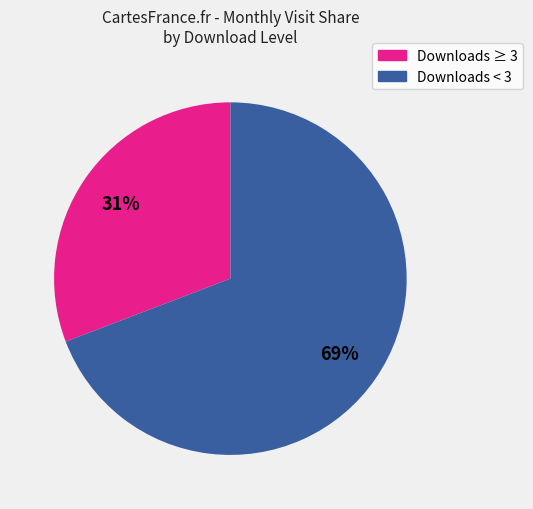

To the nearest percent, what is the difference between the largest and smallest slice percentages?

38%